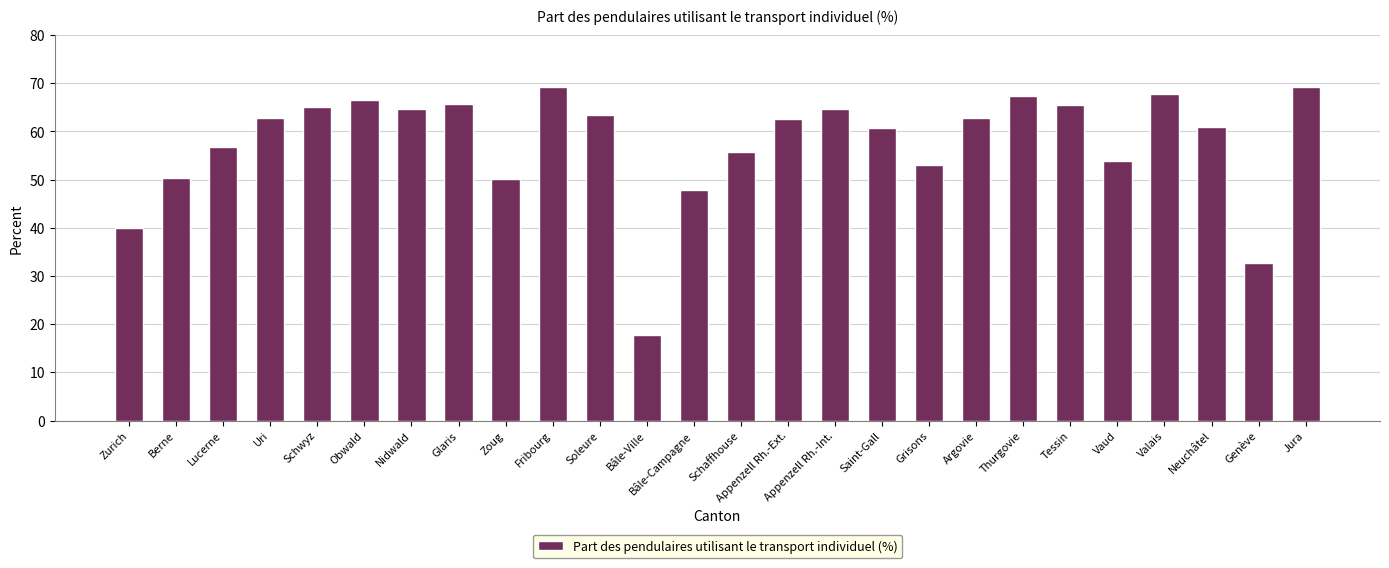

What is the change in value from Bâle-Campagne to Genève?

-15.1